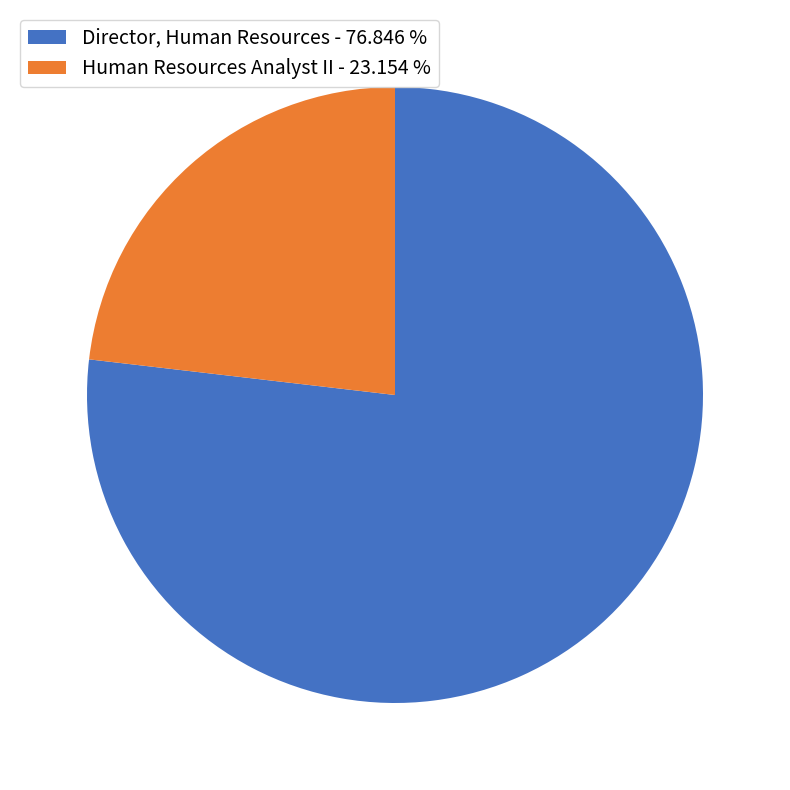

Combined, do Human Resources Analyst II and Director, Human Resources account for over 50%?

Yes